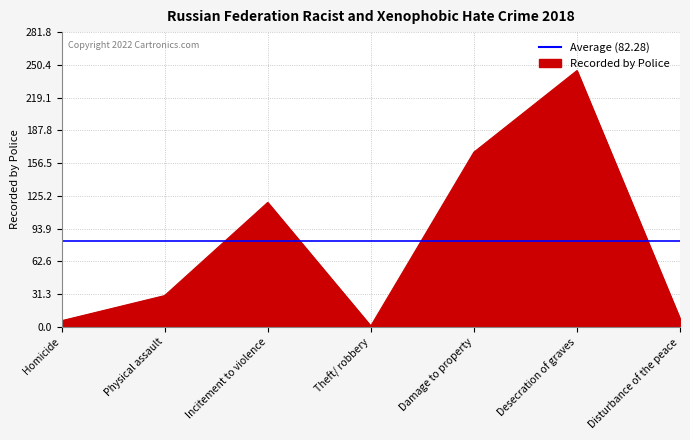

What position from the right is Damage to property?

3